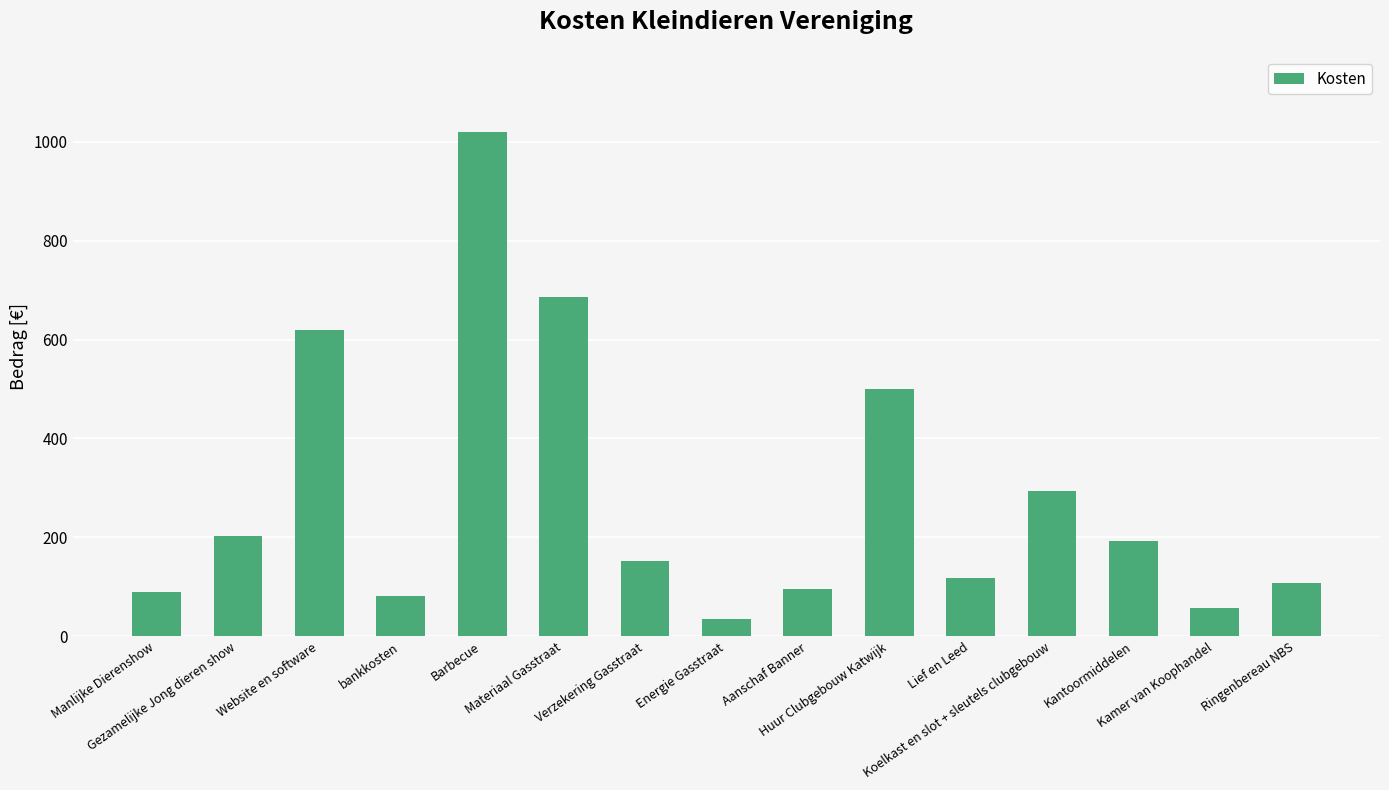

What is the minimum value shown in the chart?

35.0